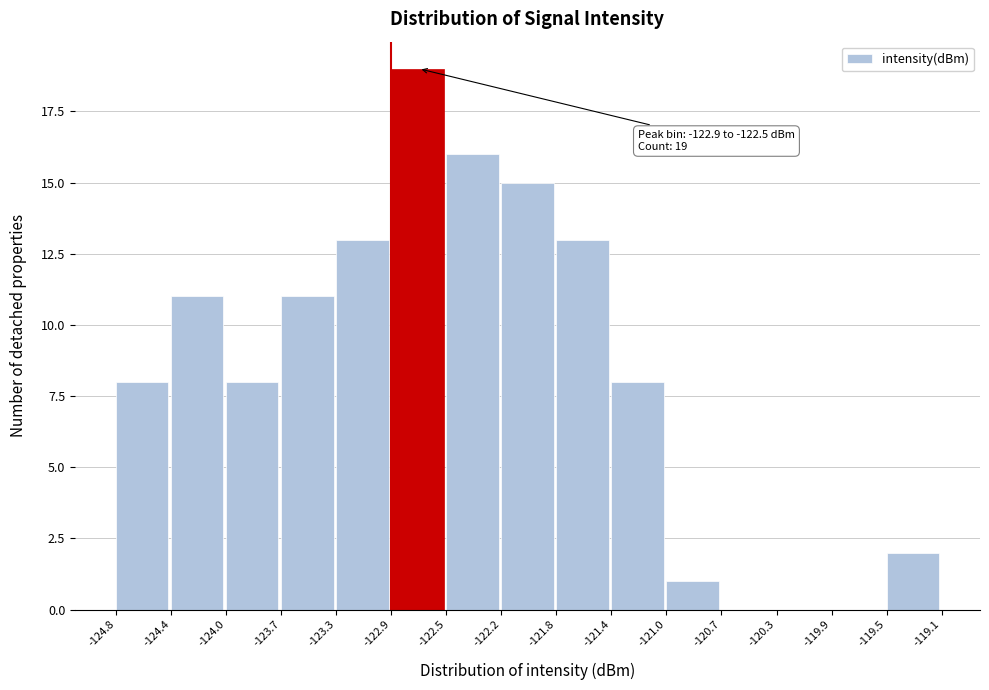

Which range on the x-axis has the tallest bar?

-122.9 to -122.5